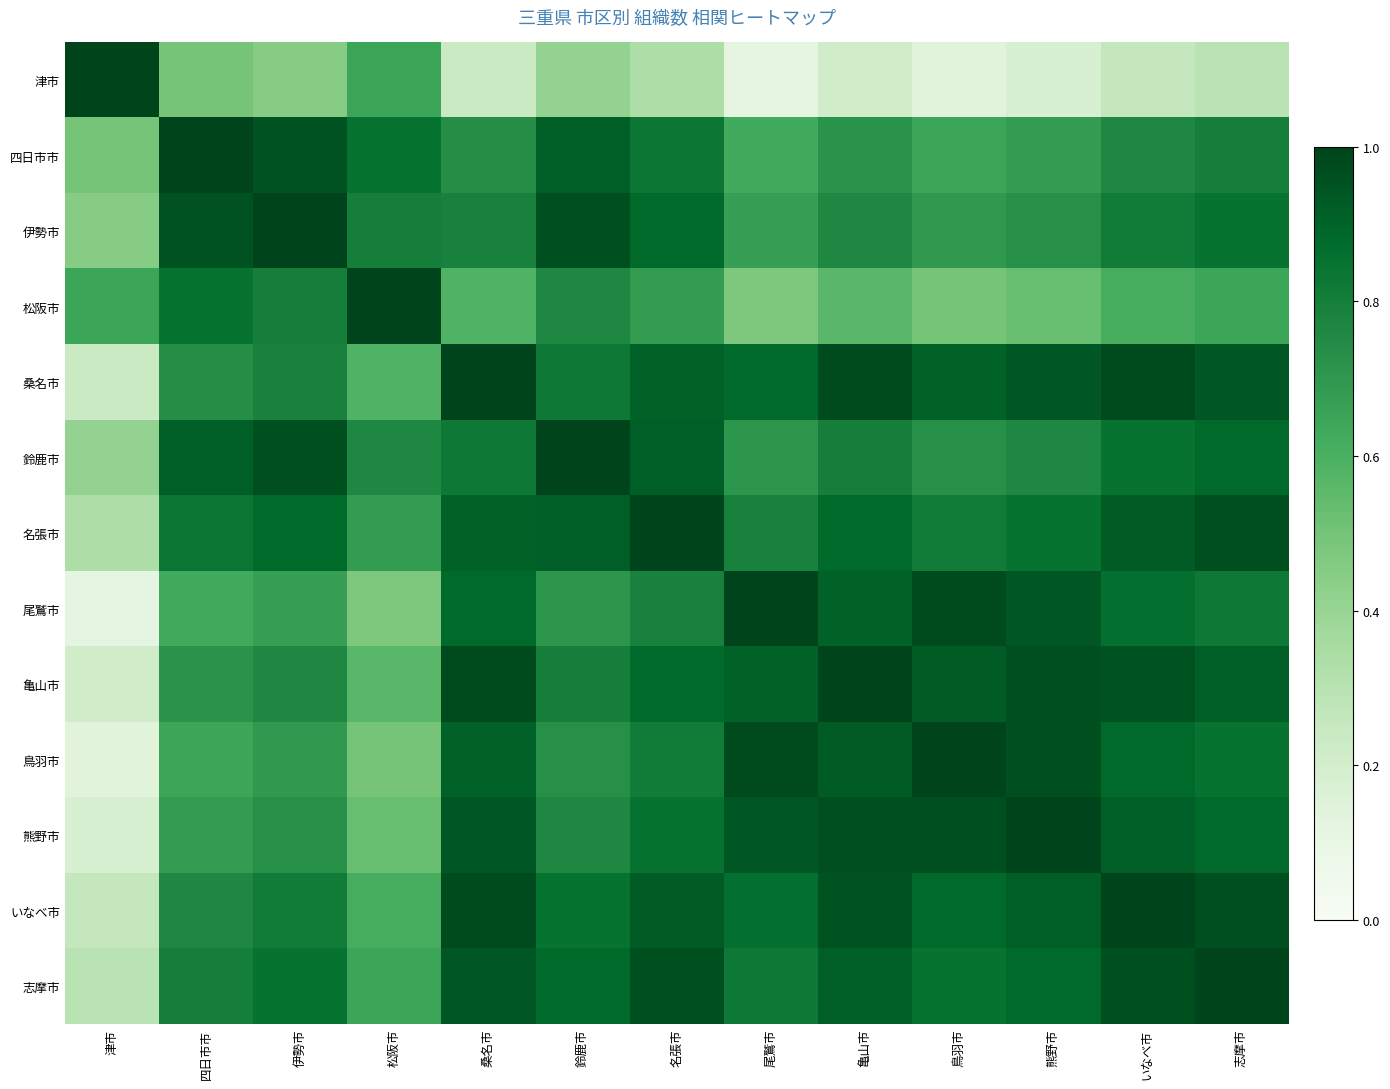

List the series in order of their peak value, lowest first.

津市, 四日市市, 伊勢市, 松阪市, 桑名市, 鈴鹿市, 名張市, 尾鷲市, 亀山市, 鳥羽市, 熊野市, いなべ市, 志摩市